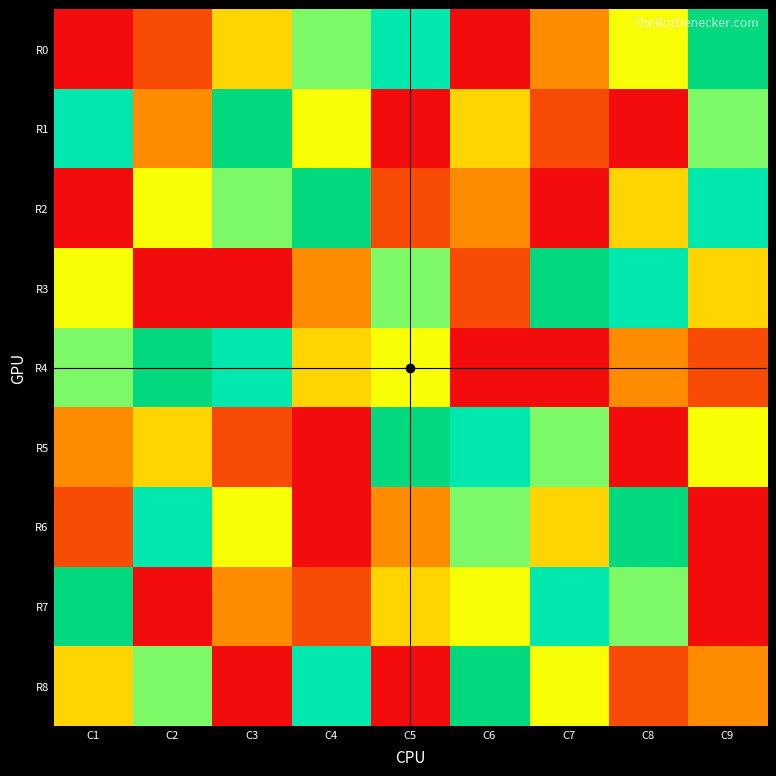

Reading left to right, list all the values displayed in this chart.

R0: C1=9	C2=2	C3=4	C4=5	C5=6	C6=1	C7=3	C8=8	C9=7
R1: C1=6	C2=3	C3=7	C4=8	C5=9	C6=4	C7=2	C8=1	C9=5
R2: C1=1	C2=8	C3=5	C4=7	C5=2	C6=3	C7=9	C8=4	C9=6
R3: C1=8	C2=9	C3=1	C4=3	C5=5	C6=2	C7=7	C8=6	C9=4
R4: C1=5	C2=7	C3=6	C4=4	C5=8	C6=9	C7=1	C8=3	C9=2
R5: C1=3	C2=4	C3=2	C4=1	C5=7	C6=6	C7=5	C8=9	C9=8
R6: C1=2	C2=6	C3=8	C4=9	C5=3	C6=5	C7=4	C8=7	C9=1
R7: C1=7	C2=1	C3=3	C4=2	C5=4	C6=8	C7=6	C8=5	C9=9
R8: C1=4	C2=5	C3=9	C4=6	C5=1	C6=7	C7=8	C8=2	C9=3